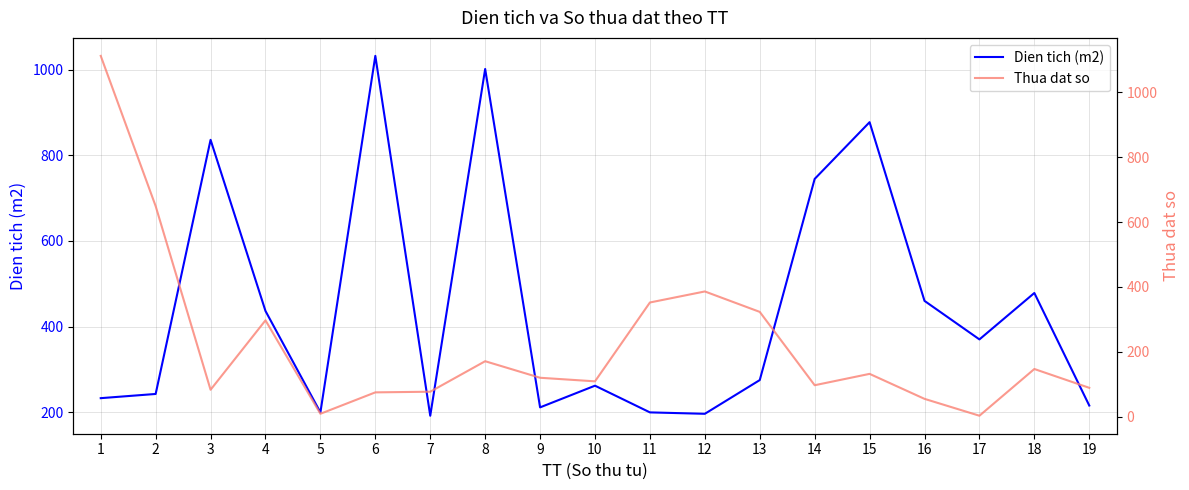

At which category is the sum across all series the highest?

1